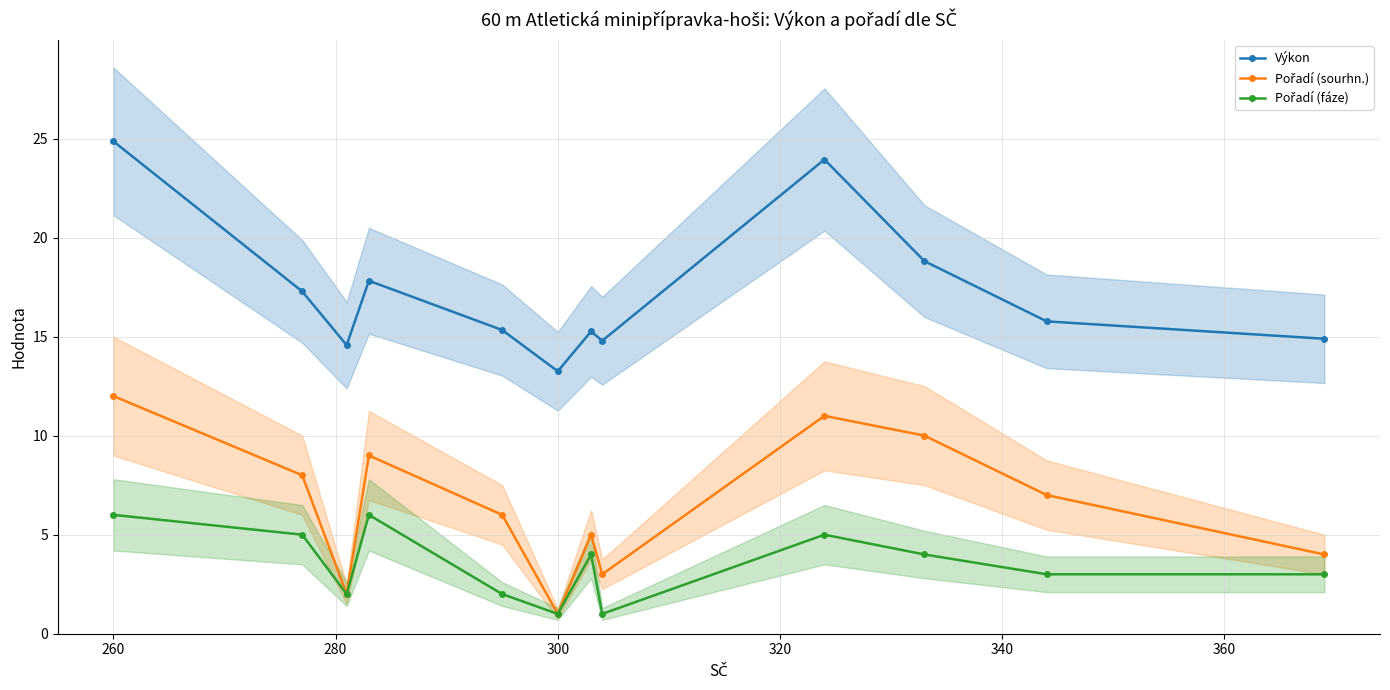

What is the highest value of the Výkon series?

24.9